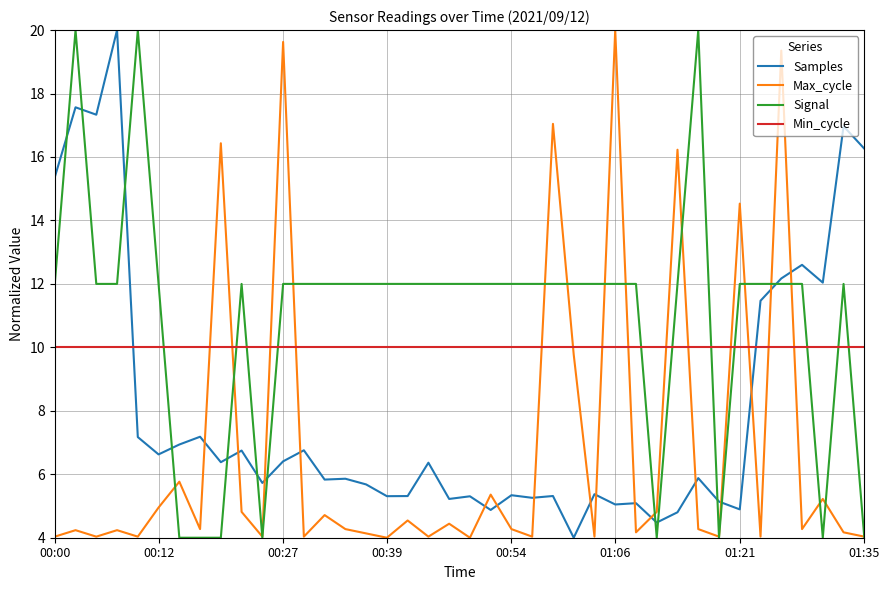

How many times do Signal and Min_cycle cross each other?

11